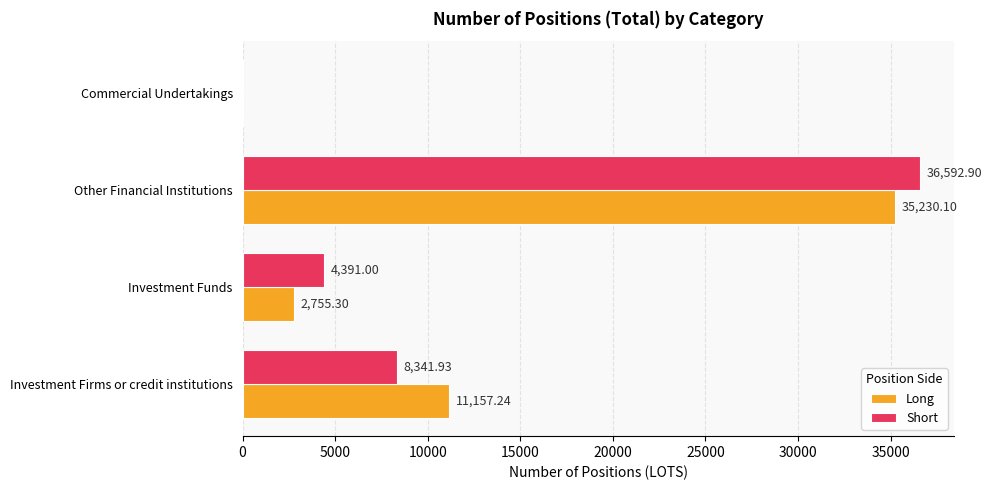

At which label is Long closest to 17615?

Investment Firms or credit institutions